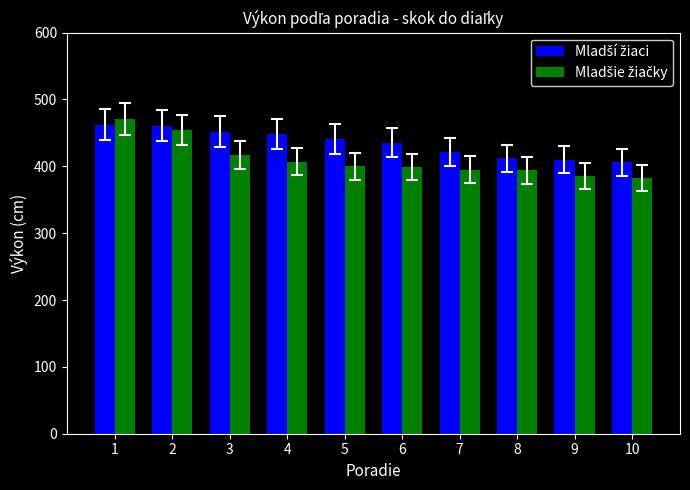

How many distinct data groups are displayed?

2